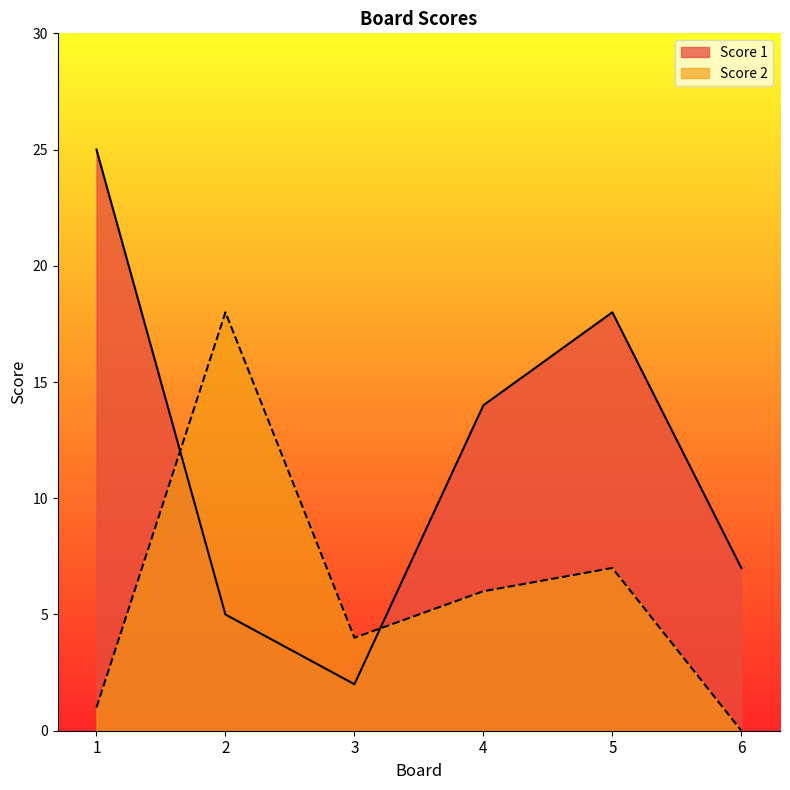

At which category is the sum across all series the highest?

1